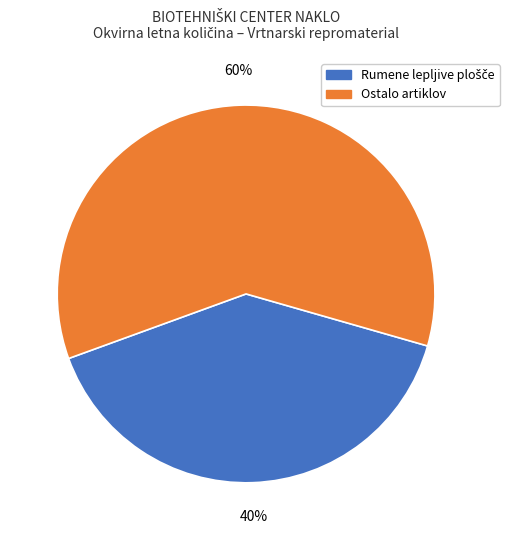

Is there any slice that represents more than half of the pie?

Yes